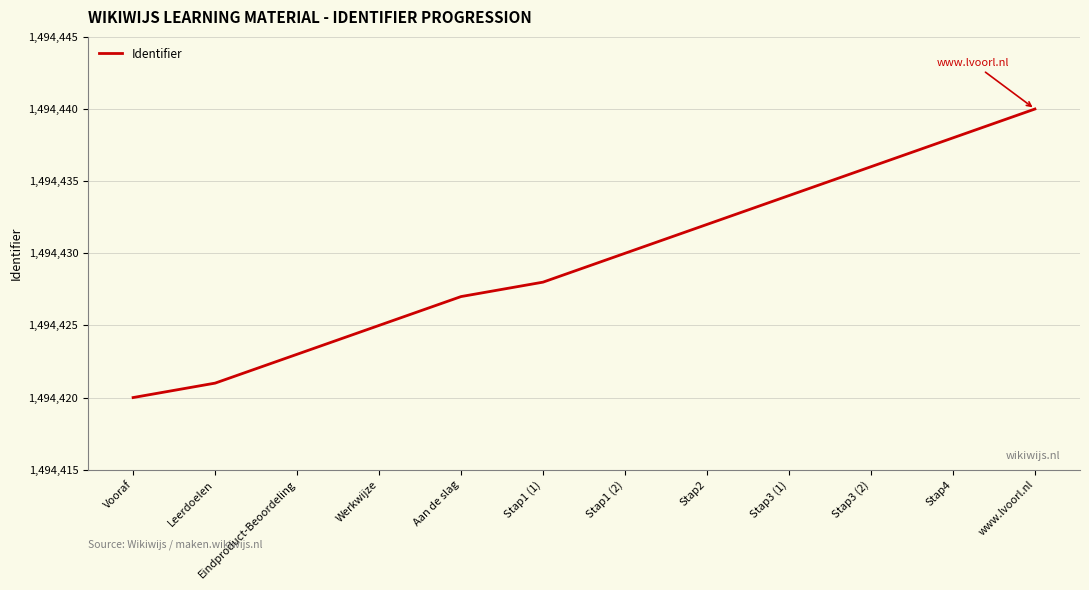

What position from the right is Stap3 (1)?

4